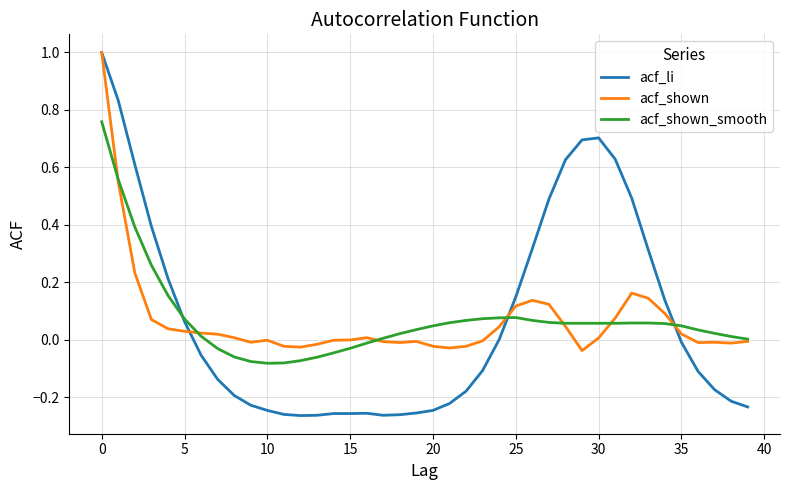

What is the greatest value displayed?

1.0